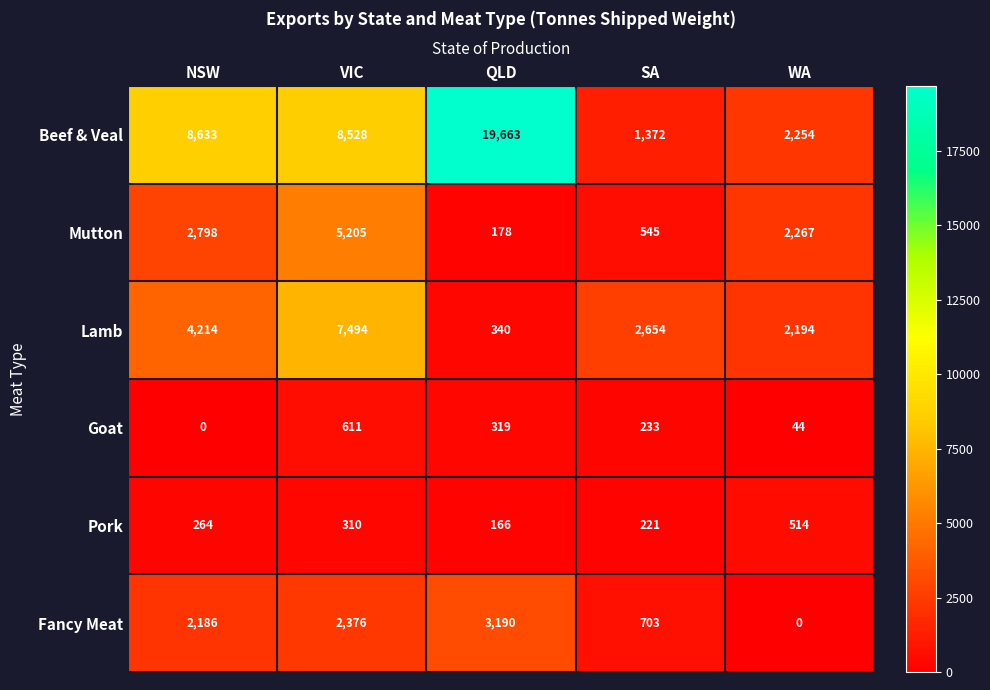

At how many categories does at least one series exceed 6125?

3